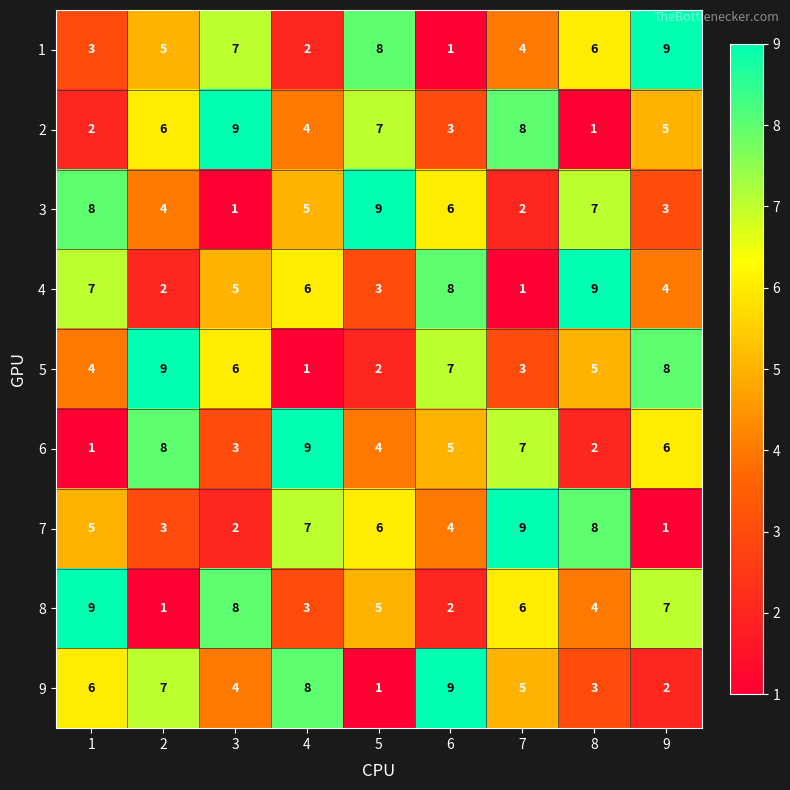

At how many categories does at least one series exceed 5?

9